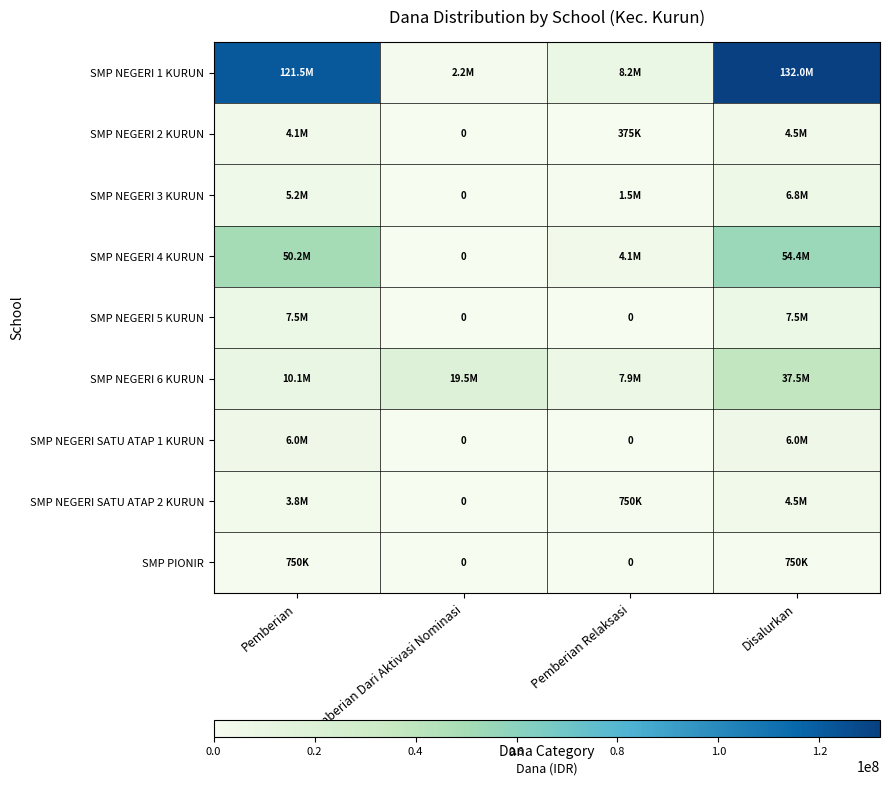

Which has a higher value, Pemberian or Pemberian Relaksasi?

Pemberian